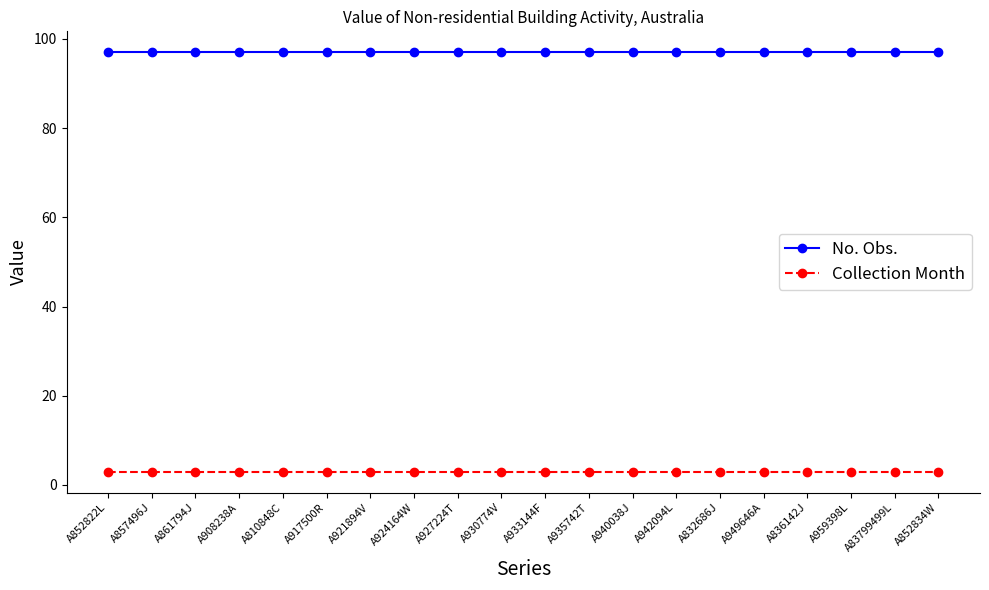

True or false: Collection Month and No. Obs. intersect in this chart.

False